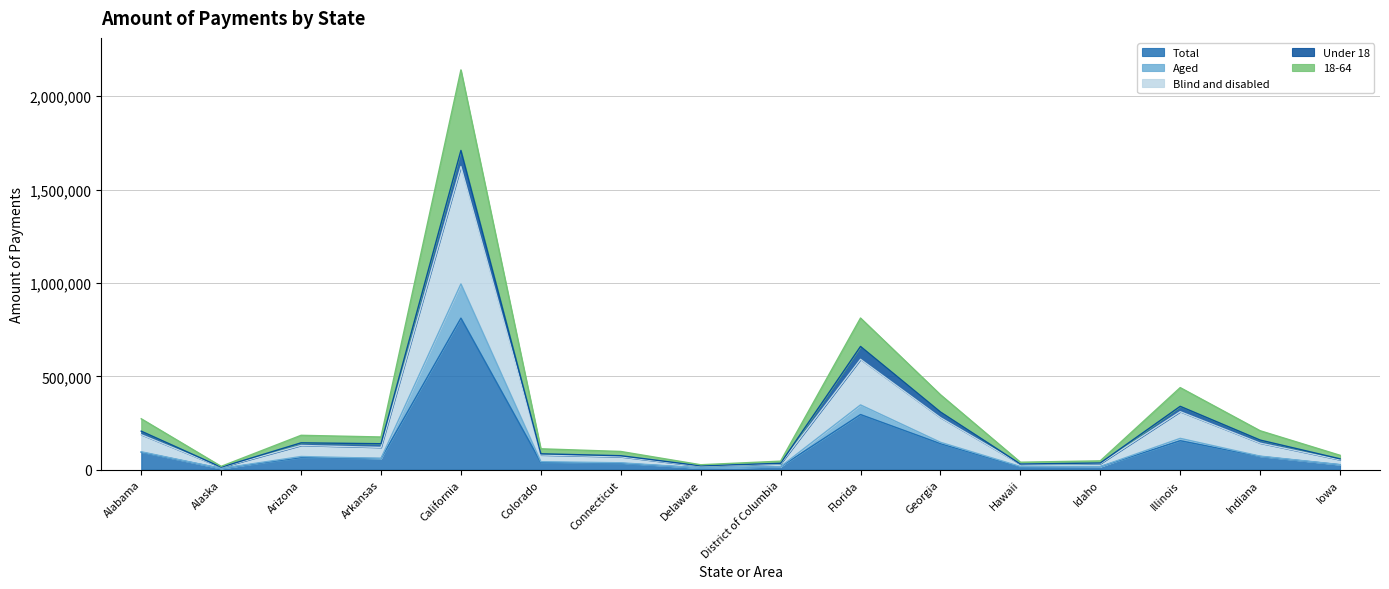

The Total series shows 353714 at California. True or false?

False